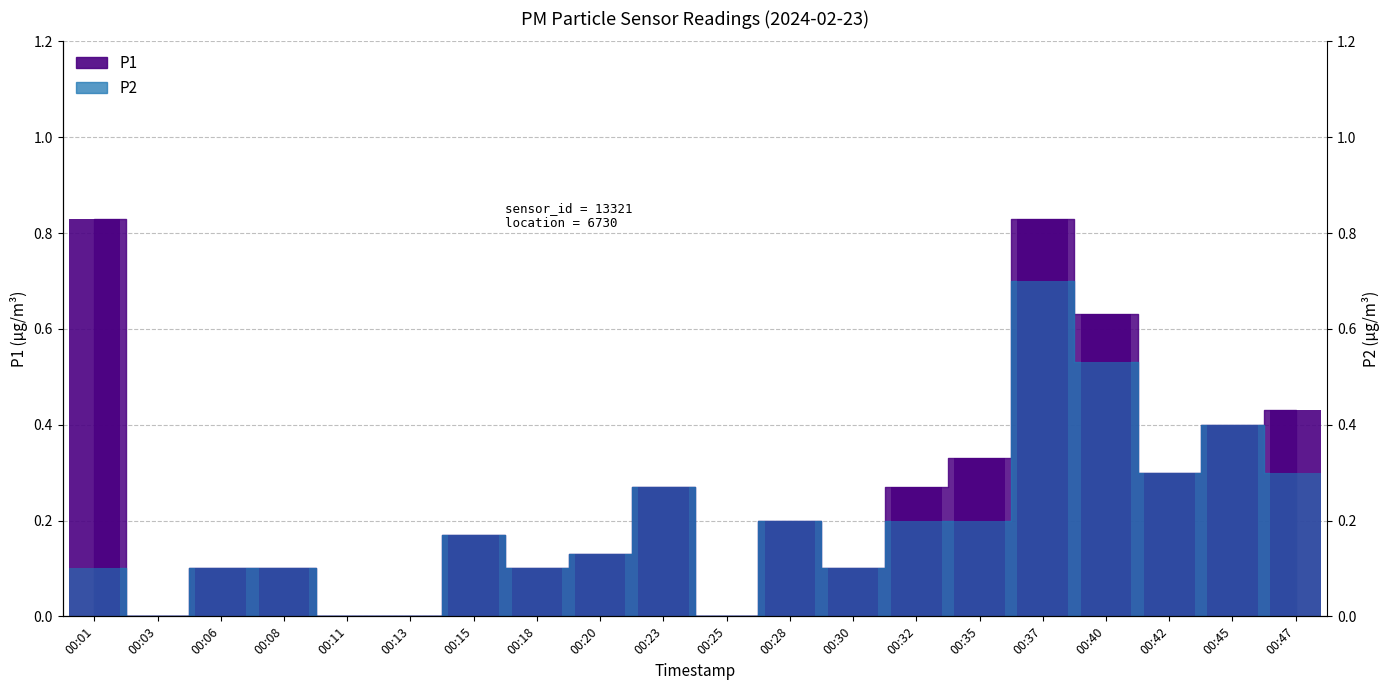

Between 00:03 and 00:20, which series saw the biggest shift?

P1